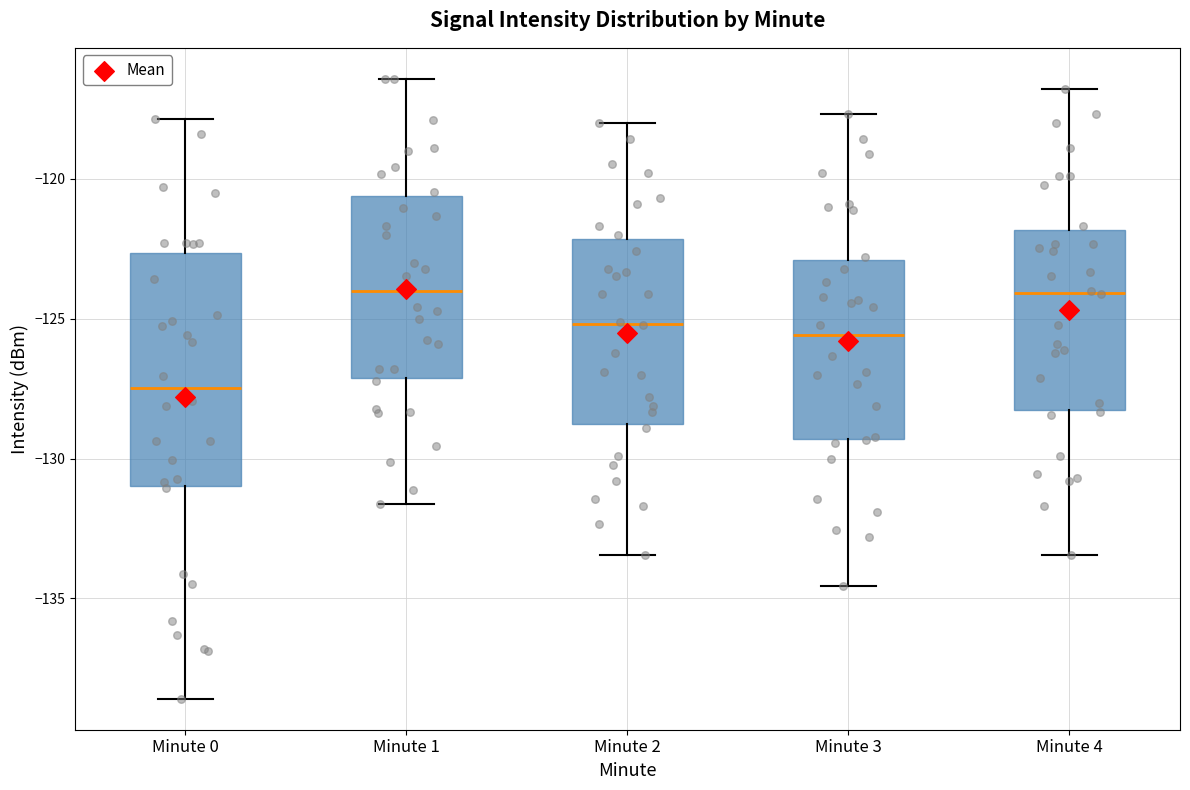

Comparing the boxes themselves (not the whiskers), which one is the tallest?

Minute 0